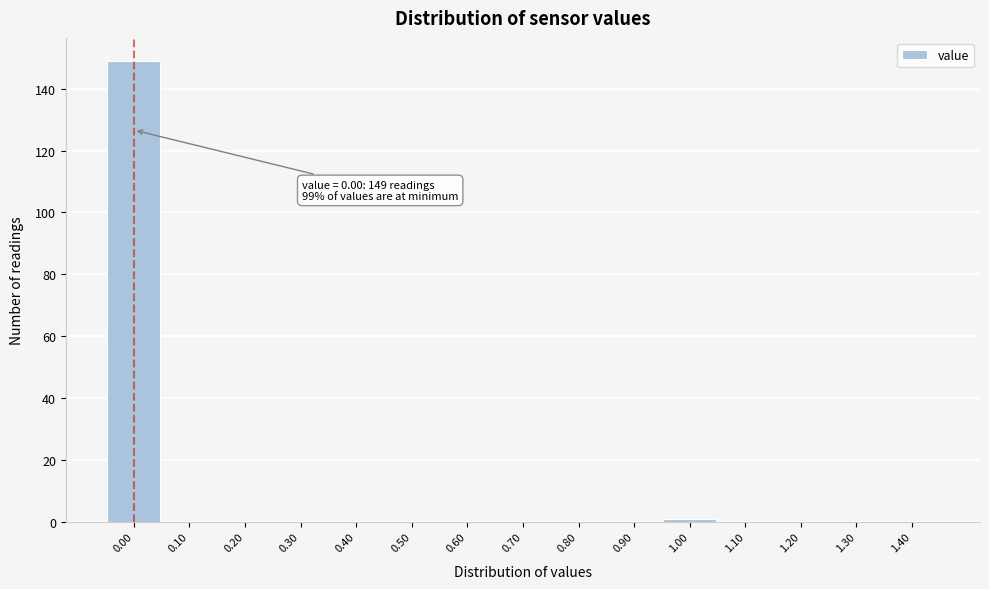

Reading right to left, list all the values displayed in this chart.

1.40=0	1.30=0	1.20=0	1.10=0	1.00=1	0.90=0	0.80=0	0.70=0	0.60=0	0.50=0	0.40=0	0.30=0	0.20=0	0.10=0	0.00=149